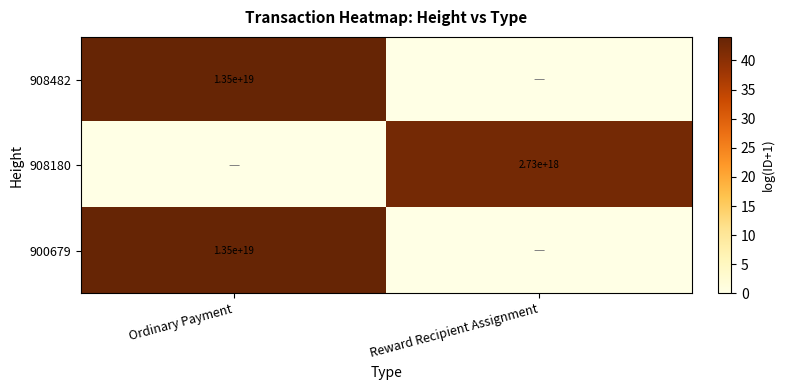

At how many categories does at least one series exceed 30?

2